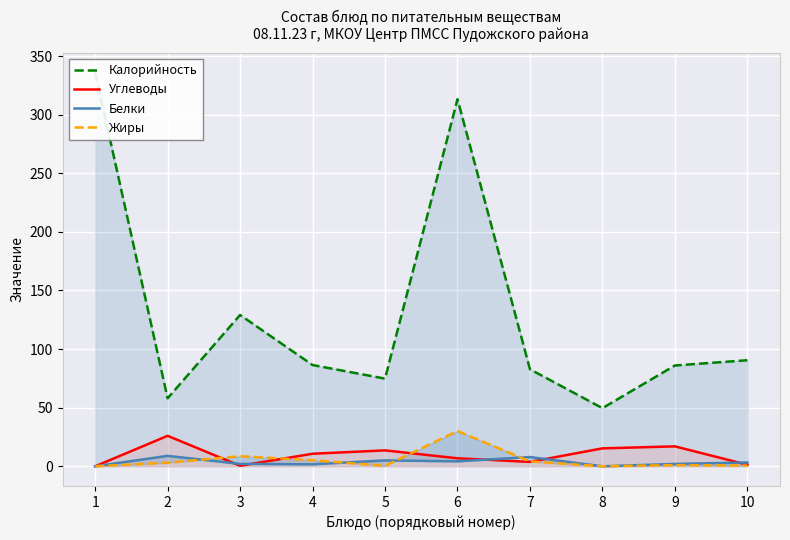

Rank the series by their maximum value, from lowest to highest.

Белки, Углеводы, Жиры, Калорийность